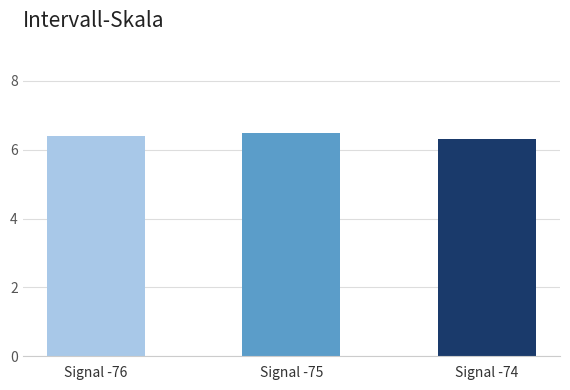

Which category has the lowest value across all series?

Signal -74